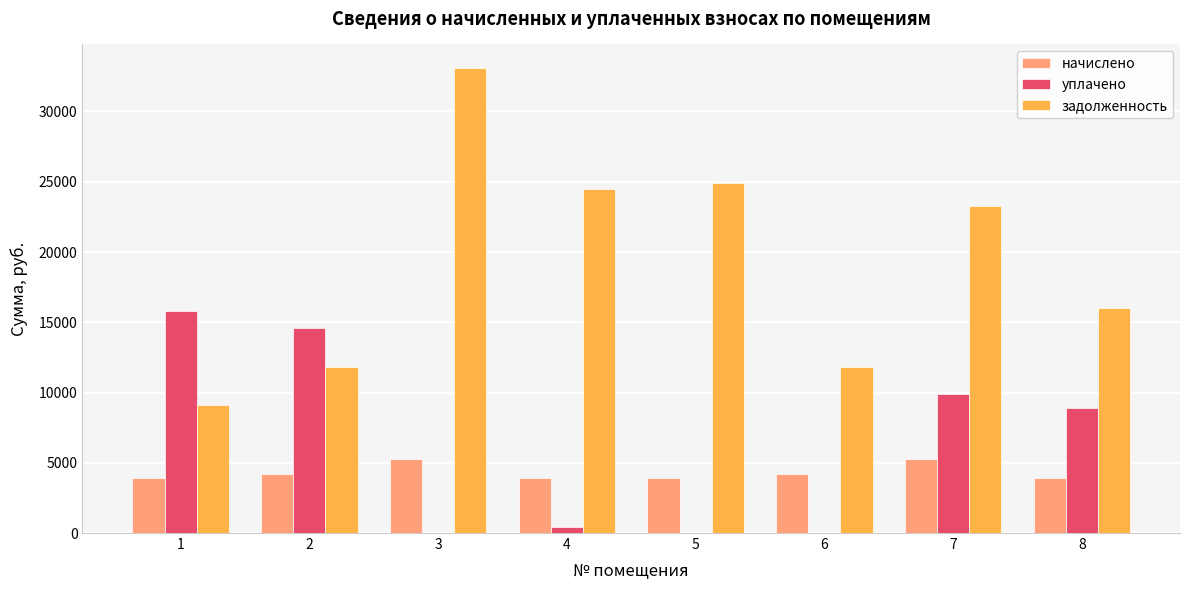

Are the bars horizontal?

No